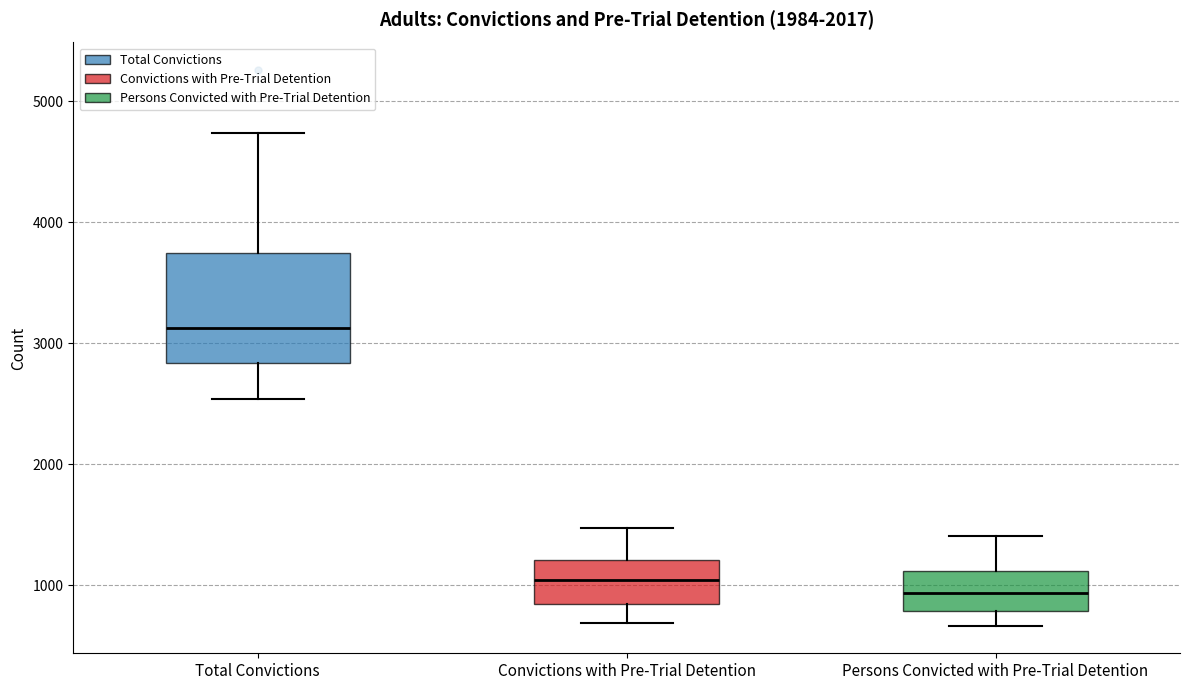

Where does the median line of the box for Total Convictions sit on the y-axis? The values are not printed on the chart, so give them approximately, as read against the axis.

3100